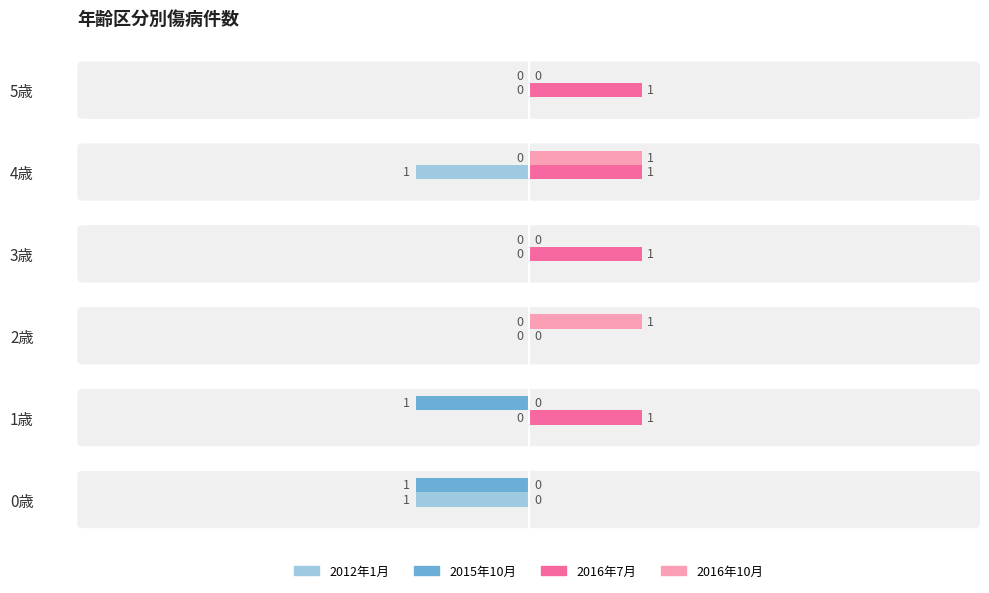

The 2016年7月 series shows 1 at 1歳. True or false?

True